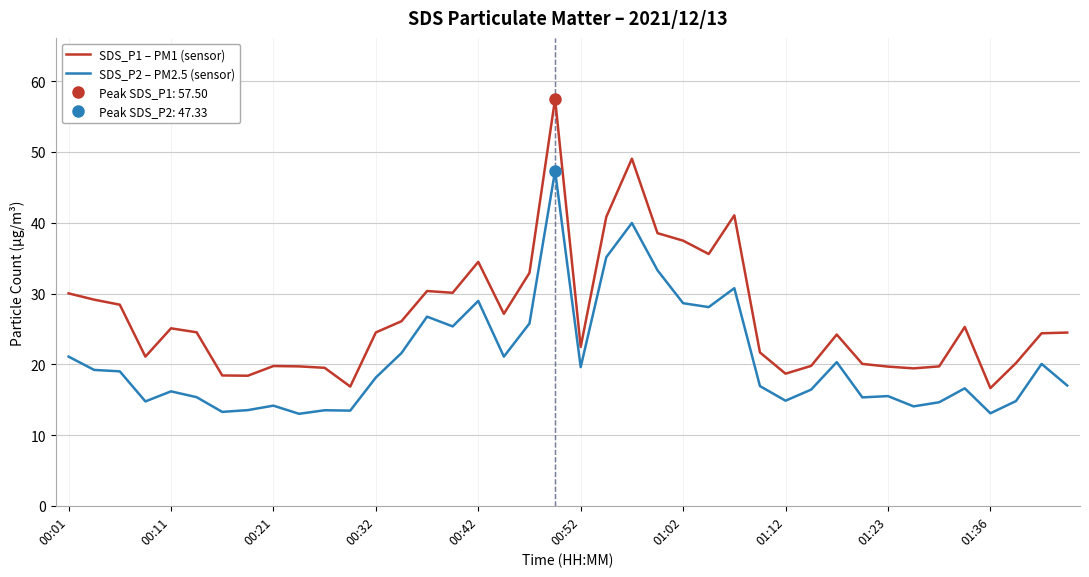

Is this an area chart (filled region under the line)?

No